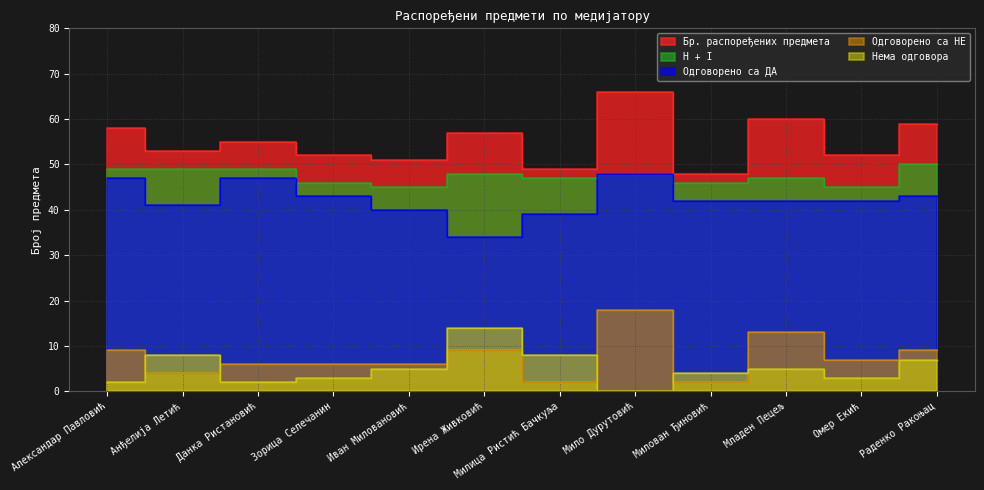

Reading left to right, list all the values displayed in this chart.

Бр. распоређених предмета: Александар Павловић=58	Анђелија Летић=53	Данка Ристановић=55	Зорица Селечанин=52	Иван Миловановић=51	Ирена Живковић=57	Милица Ристић Бачкуља=49	Мило Дурутовић=66	Милован Ђиновић=48	Младен Пецељ=60	Омер Екић=52	Раденко Ракоњац=59
Одговорено са ДА: Александар Павловић=47	Анђелија Летић=41	Данка Ристановић=47	Зорица Селечанин=43	Иван Миловановић=40	Ирена Живковић=34	Милица Ристић Бачкуља=39	Мило Дурутовић=48	Милован Ђиновић=42	Младен Пецељ=42	Омер Екић=42	Раденко Ракоњац=43
H + I: Александар Павловић=49	Анђелија Летић=49	Данка Ристановић=49	Зорица Селечанин=46	Иван Миловановић=45	Ирена Живковић=48	Милица Ристић Бачкуља=47	Мило Дурутовић=48	Милован Ђиновић=46	Младен Пецељ=47	Омер Екић=45	Раденко Ракоњац=50
Одговорено са НЕ: Александар Павловић=9	Анђелија Летић=4	Данка Ристановић=6	Зорица Селечанин=6	Иван Миловановић=6	Ирена Живковић=9	Милица Ристић Бачкуља=2	Мило Дурутовић=18	Милован Ђиновић=2	Младен Пецељ=13	Омер Екић=7	Раденко Ракоњац=9
Нема одговора: Александар Павловић=2	Анђелија Летић=8	Данка Ристановић=2	Зорица Селечанин=3	Иван Миловановић=5	Ирена Живковић=14	Милица Ристић Бачкуља=8	Мило Дурутовић=0	Милован Ђиновић=4	Младен Пецељ=5	Омер Екић=3	Раденко Ракоњац=7